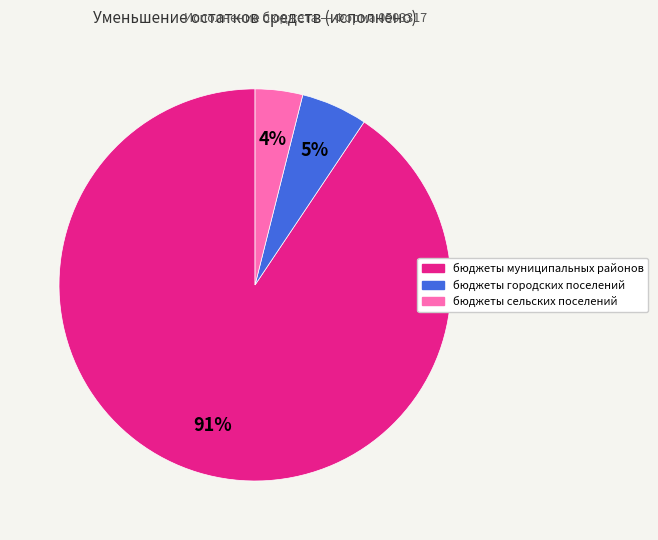

Rank the categories by value from lowest to highest.

бюджеты сельских поселений, бюджеты городских поселений, бюджеты муниципальных районов